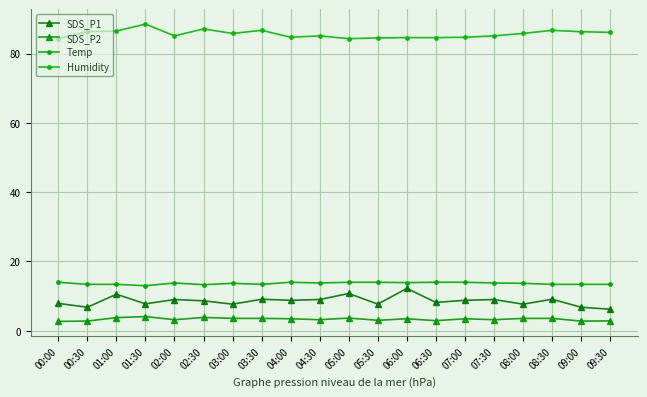

Which series has the largest total across all categories?

Humidity